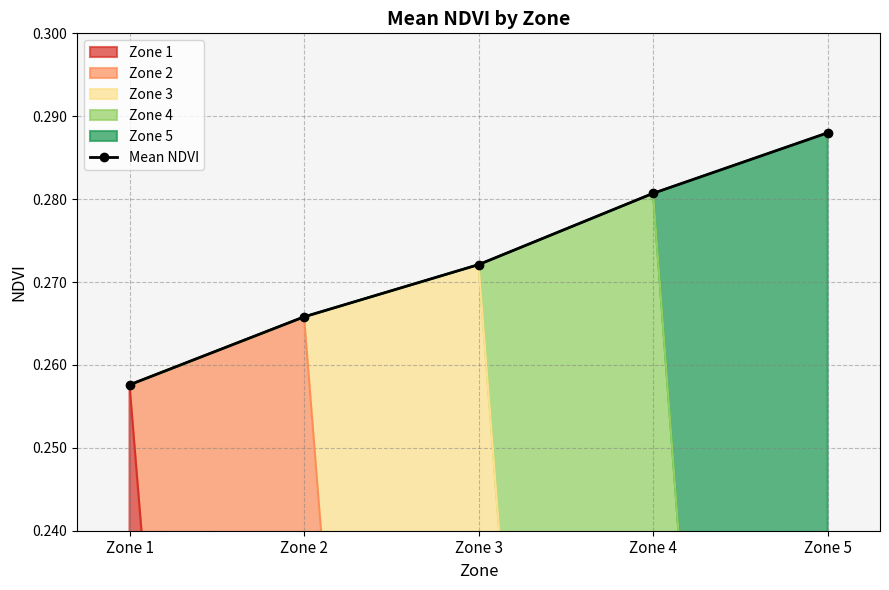

List the labels in order of value, smallest first.

Zone 1, Zone 2, Zone 3, Zone 4, Zone 5